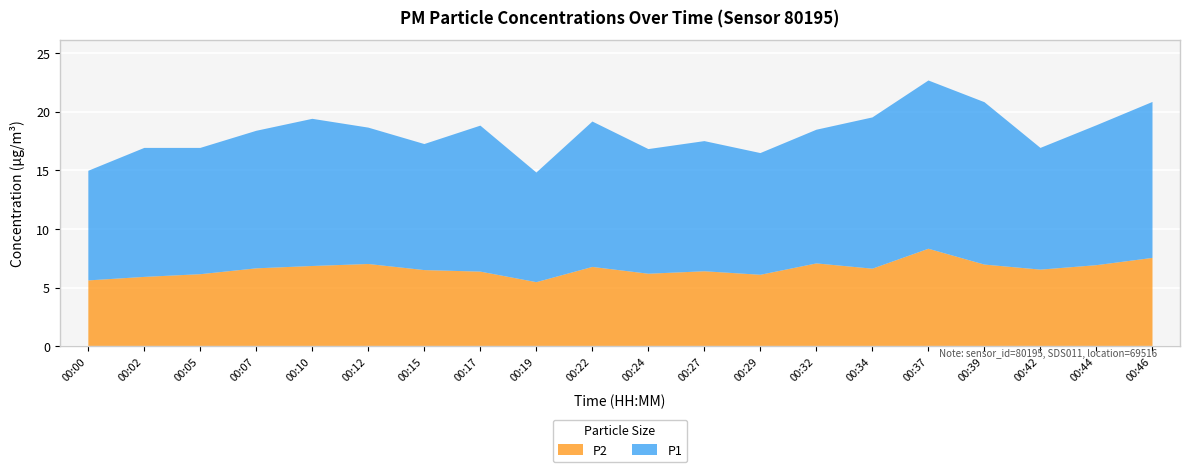

Which label corresponds to the largest value in the chart?

00:37